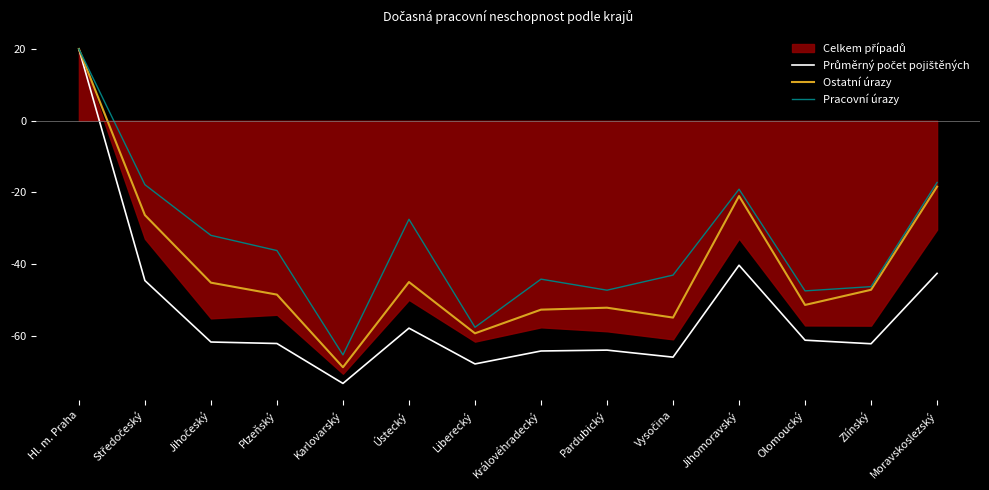

Where is Ostatní úrazy nearest to the value -24?

Středočeský